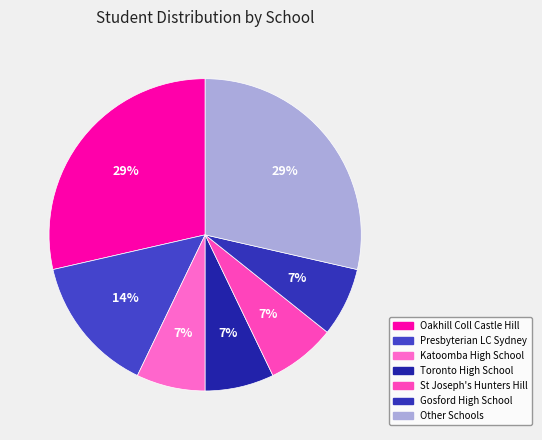

How many segments does this pie chart have?

7